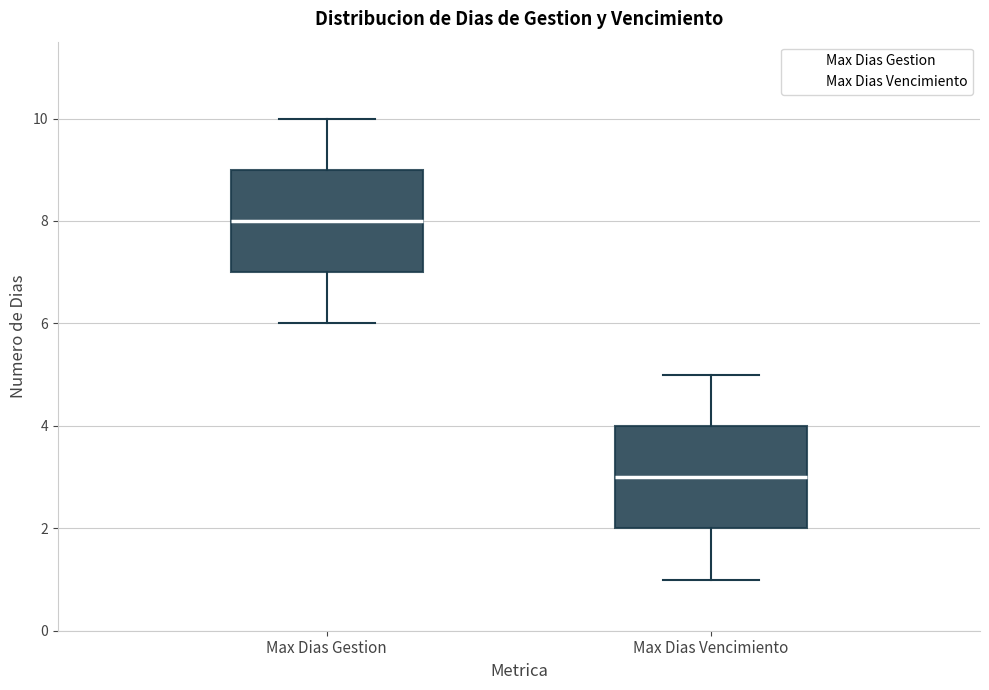

Reading left to right, transcribe this box plot: for each box, give where its median line is, the range the box spans, and where its two whiskers end, as read against the y-axis. The values are not printed on the chart, so give them approximately, as read against the axis.

Max Dias Gestion: median 8, box 7 to 9, whiskers 6 to 10
Max Dias Vencimiento: median 3, box 2 to 4, whiskers 1 to 5